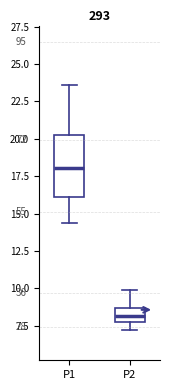

Where is the upper edge of the box for P1 on the y-axis? The values are not printed on the chart, so give them approximately, as read against the axis.

20.5